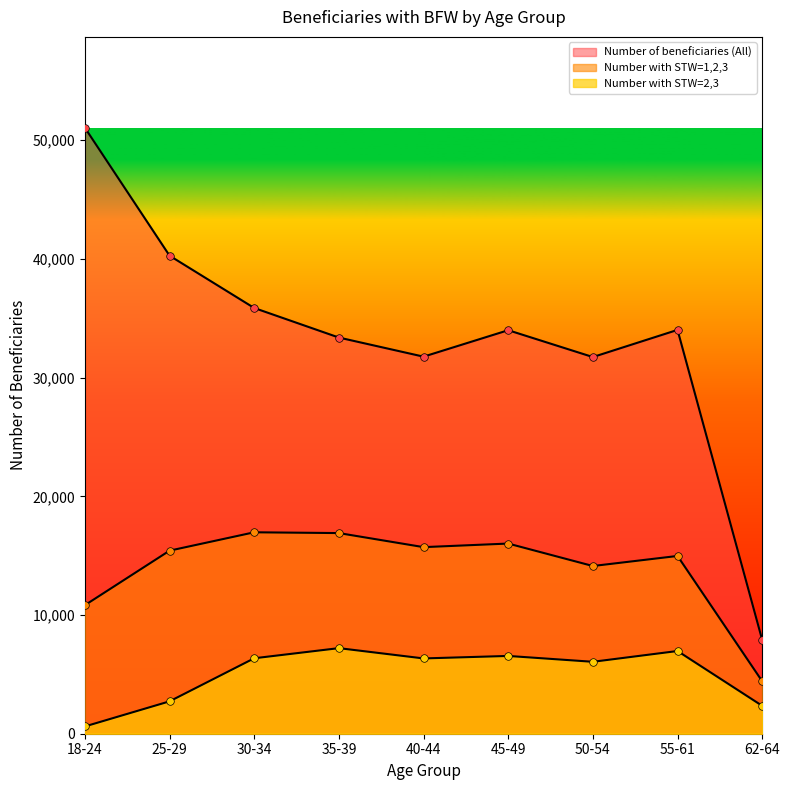

Is the value of Number with STW=2,3 at 30-34 greater than the value of Number of beneficiaries (All) at 35-39?

No